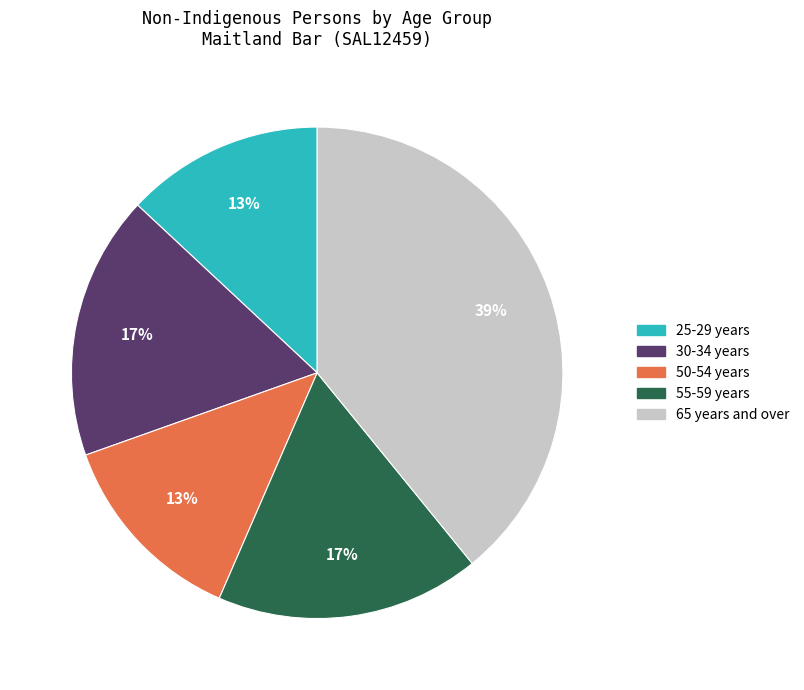

True or false: 65 years and over accounts for 39% of the total.

True